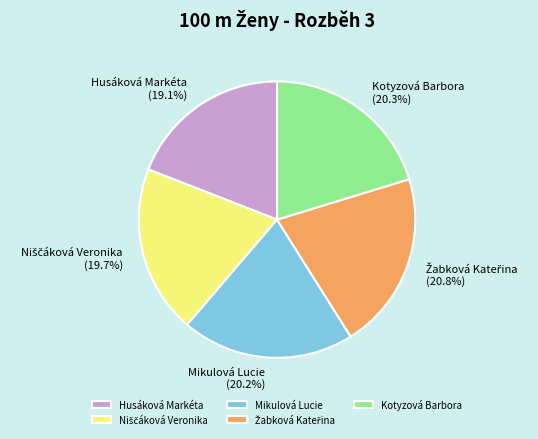

What portion of the pie excludes Husáková Markéta?

80.9%